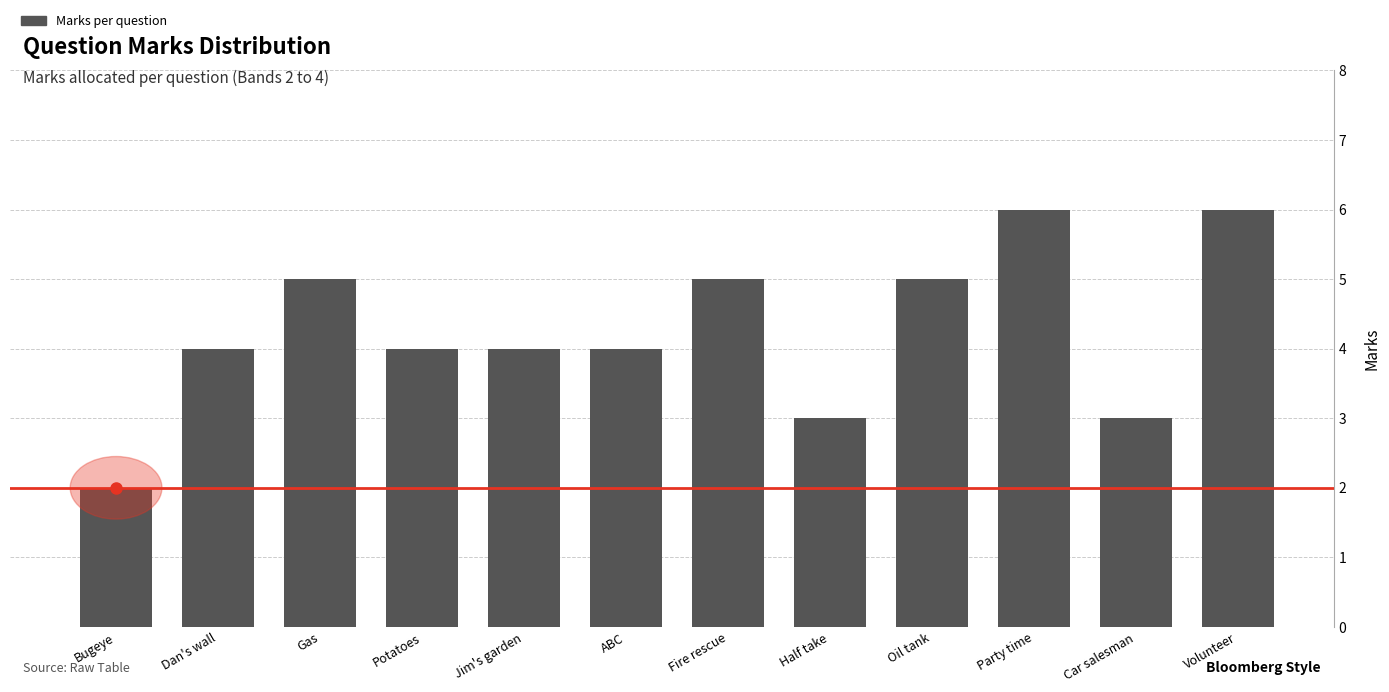

Reading right to left, list all the values displayed in this chart.

Volunteer=6	Car salesman=3	Party time=6	Oil tank=5	Half take=3	Fire rescue=5	ABC=4	Jim's garden=4	Potatoes=4	Gas=5	Dan's wall=4	Bugeye=2